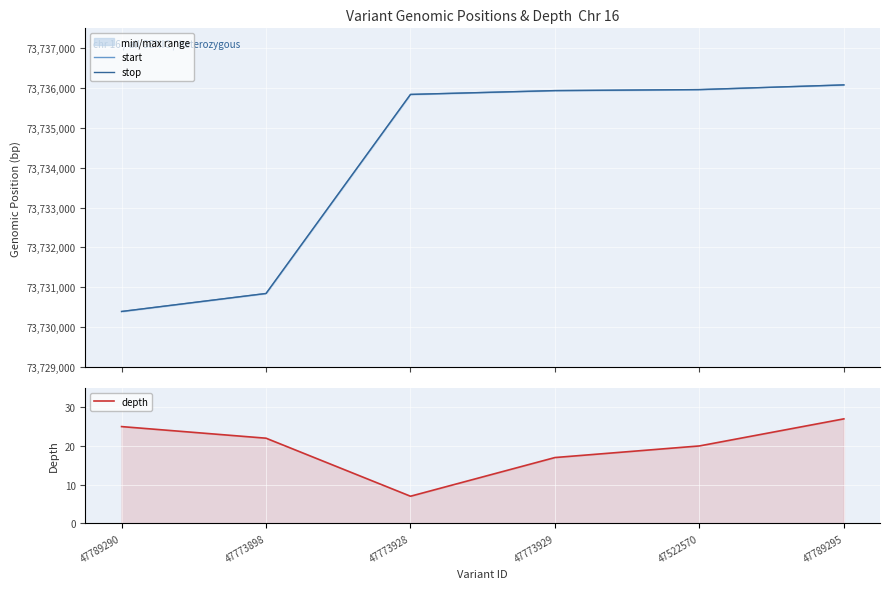

What are all the series names shown in the legend?

start, stop, depth